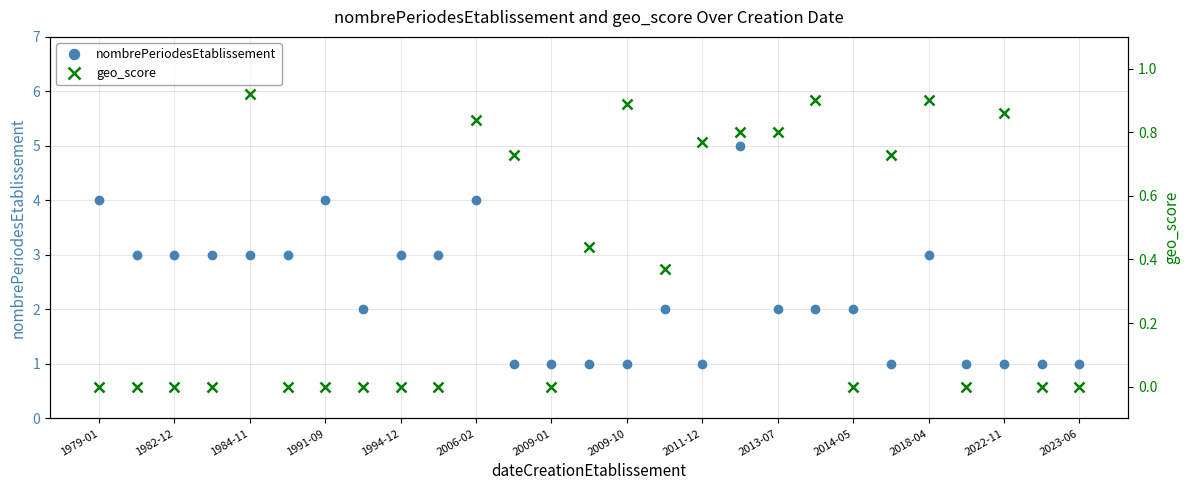

True or false: nombrePeriodesEtablissement and geo_score cross at least once.

False